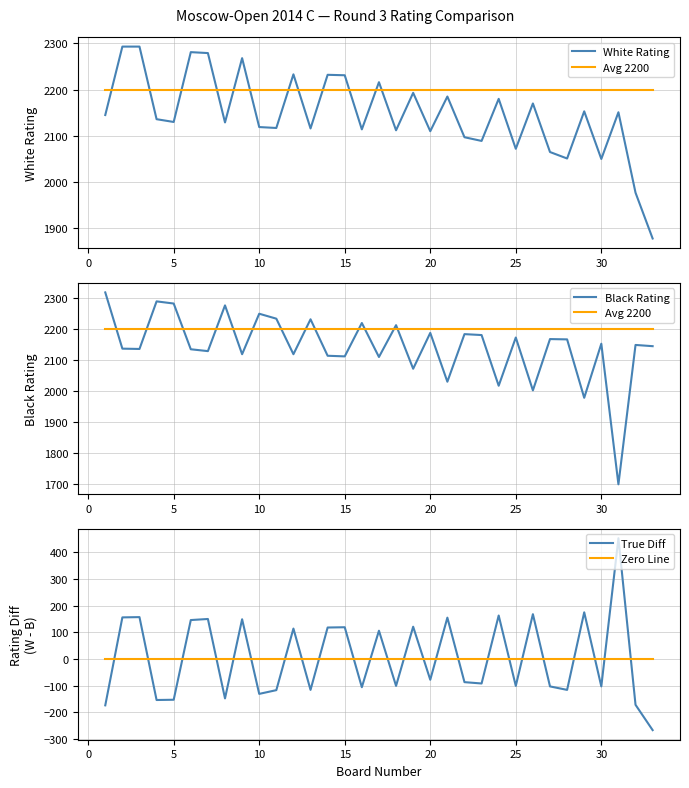

Reading left to right, list all the values displayed in this chart.

White Rating: 2145	2293	2293	2136	2130	2281	2279	2129	2268	2119	2117	2233	2116	2232	2231	2114	2216	2112	2193	2110	2185	2097	2089	2180	2072	2170	2065	2051	2153	2050	2151	1977	1878
Avg 2200: 2200	2200	2200	2200	2200	2200	2200	2200	2200	2200	2200	2200	2200	2200	2200	2200	2200	2200	2200	2200	2200	2200	2200	2200	2200	2200	2200	2200	2200	2200	2200	2200	2200
Black Rating: 2319	2137	2136	2290	2283	2135	2129	2277	2119	2250	2234	2119	2232	2114	2112	2220	2110	2213	2072	2188	2030	2184	2181	2017	2173	2002	2168	2167	1978	2153	1698	2149	2145
True Diff: -174	156	157	-154	-153	146	150	-148	149	-131	-117	114	-116	118	119	-106	106	-101	121	-78	155	-87	-92	163	-101	168	-103	-116	175	-103	453	-172	-267
Zero Line: 0	0	0	0	0	0	0	0	0	0	0	0	0	0	0	0	0	0	0	0	0	0	0	0	0	0	0	0	0	0	0	0	0